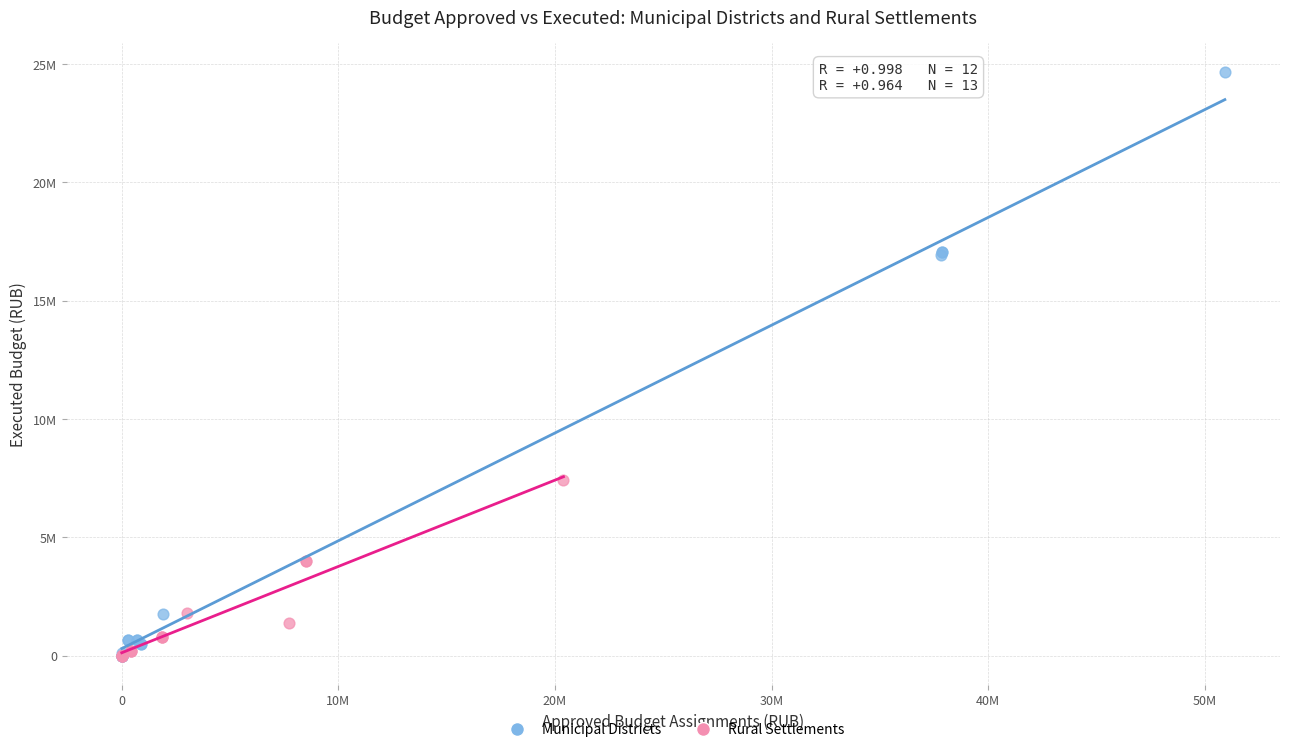

What are all the series names shown in the legend?

Municipal Districts, Rural Settlements